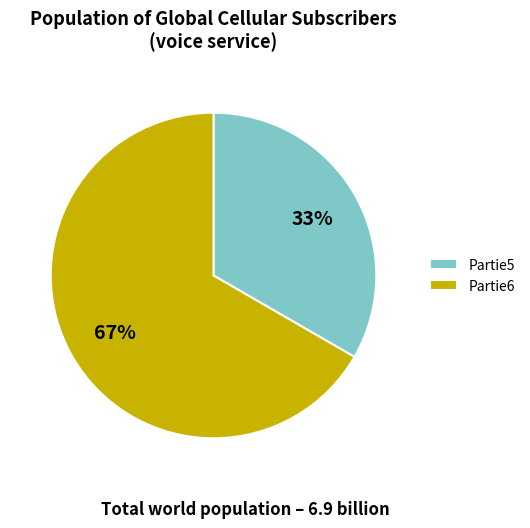

To the nearest percent, what is the combined percentage of Partie6 and Partie5?

100%